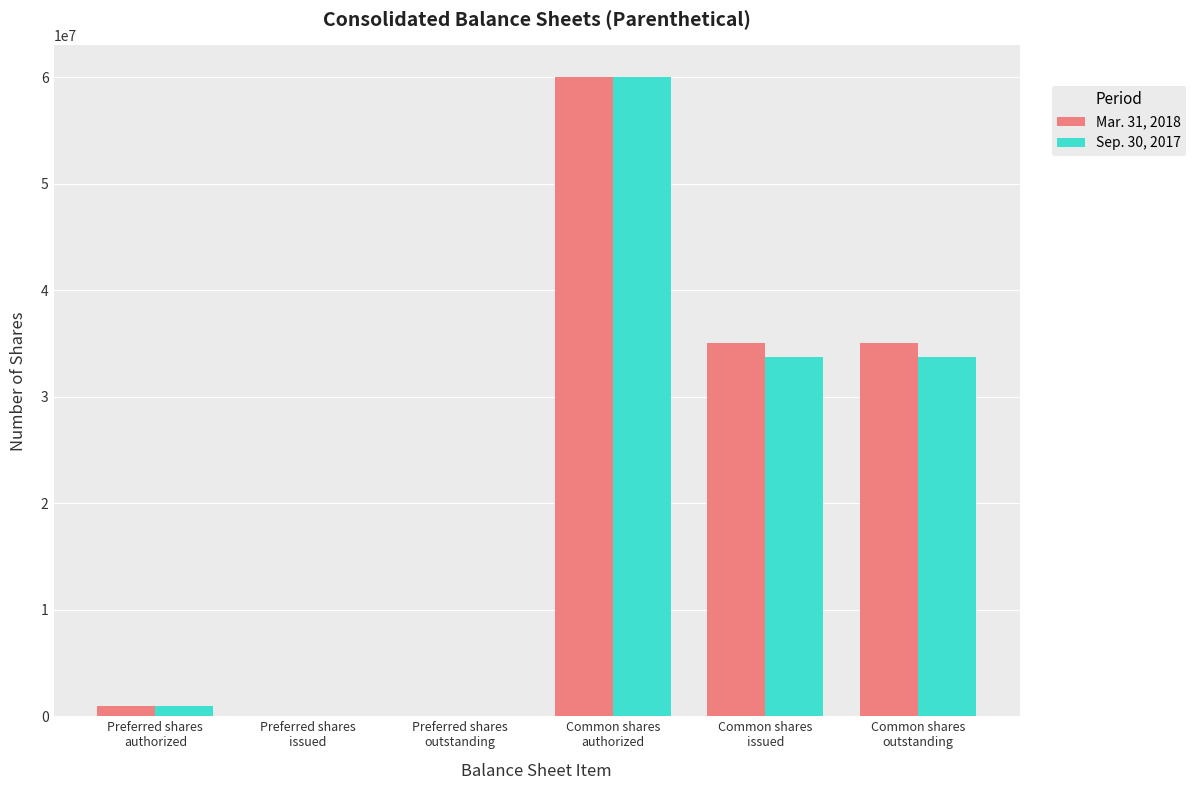

What is the maximum value shown in the chart?

60000000